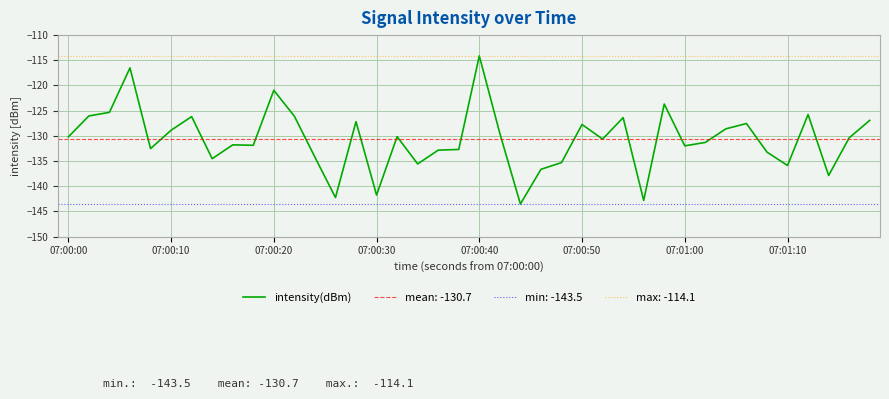

What is the difference between the second highest and minimum values?

27.0